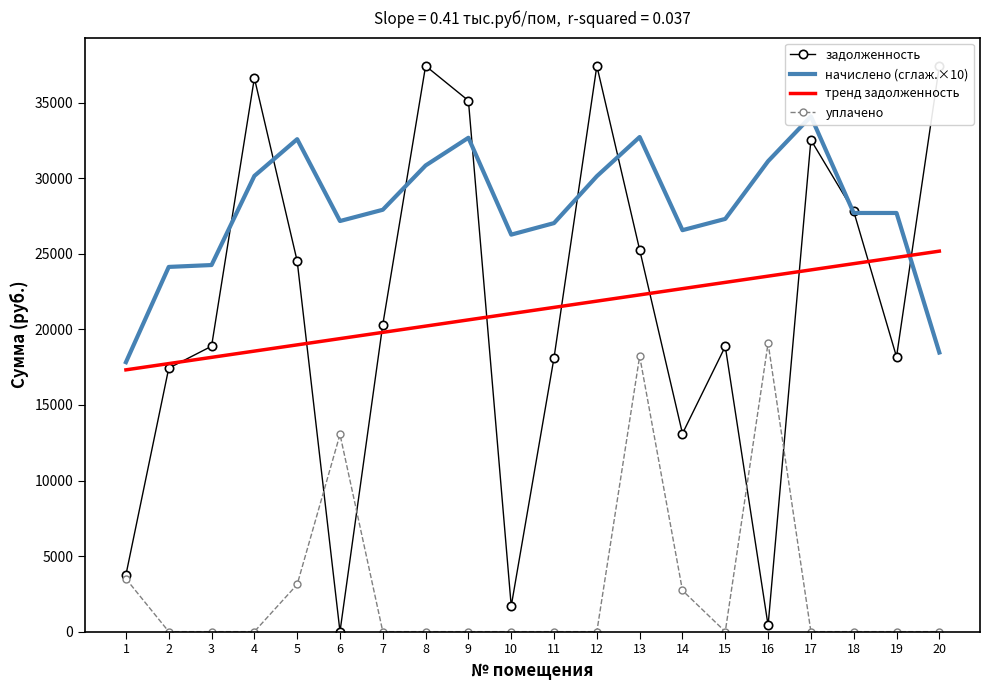

Reading left to right, list all the values displayed in this chart.

задолженность: 1=3762.1	2=17435.7	3=18886.9	4=36636.6	5=24520.4	6=0.0	7=20323.9	8=37438.8	9=35139.1	10=1690.8	11=18131.2	12=37438.8	13=25265.6	14=13106.8	15=18874.6	16=411.8	17=32538.8	18=27811.7	19=18184.6	20=37438.8
начислено (сглаж.×10): 1=17831.1	2=24135.9	3=24260.1	4=30156.6	5=32589.6	6=27172.8	7=27918.6	8=30849.0	9=32683.5	10=26272.2	11=27036.0	12=30138.9	13=32731.8	14=26567.4	15=27313.2	16=31131.6	17=34099.2	18=27705.6	19=27705.6	20=18470.4
тренд задолженность: 1=17324.6	2=17738.0	3=18151.4	4=18564.8	5=18978.2	6=19391.6	7=19805.0	8=20218.4	9=20631.8	10=21045.1	11=21458.5	12=21871.9	13=22285.3	14=22698.7	15=23112.1	16=23525.5	17=23938.9	18=24352.3	19=24765.7	20=25179.1
уплачено: 1=3500.0	2=0.0	3=0.0	4=0.0	5=3120.0	6=13051.0	7=0.0	8=0.0	9=0.0	10=0.0	11=0.0	12=0.0	13=18230.1	14=2725.0	15=0.0	16=19095.0	17=0.0	18=0.0	19=0.0	20=0.0